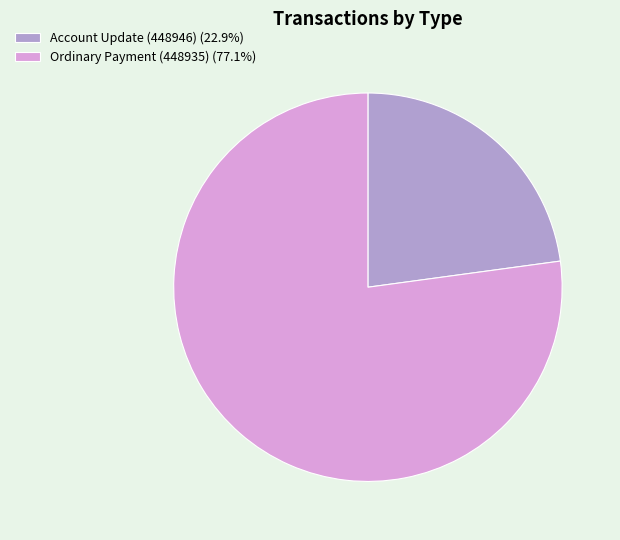

Does any single category account for the majority?

Yes